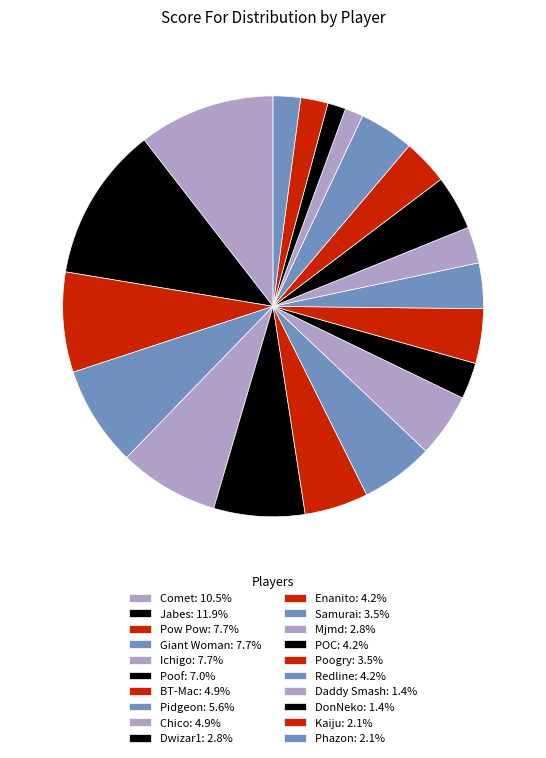

Does any single category account for the majority?

No